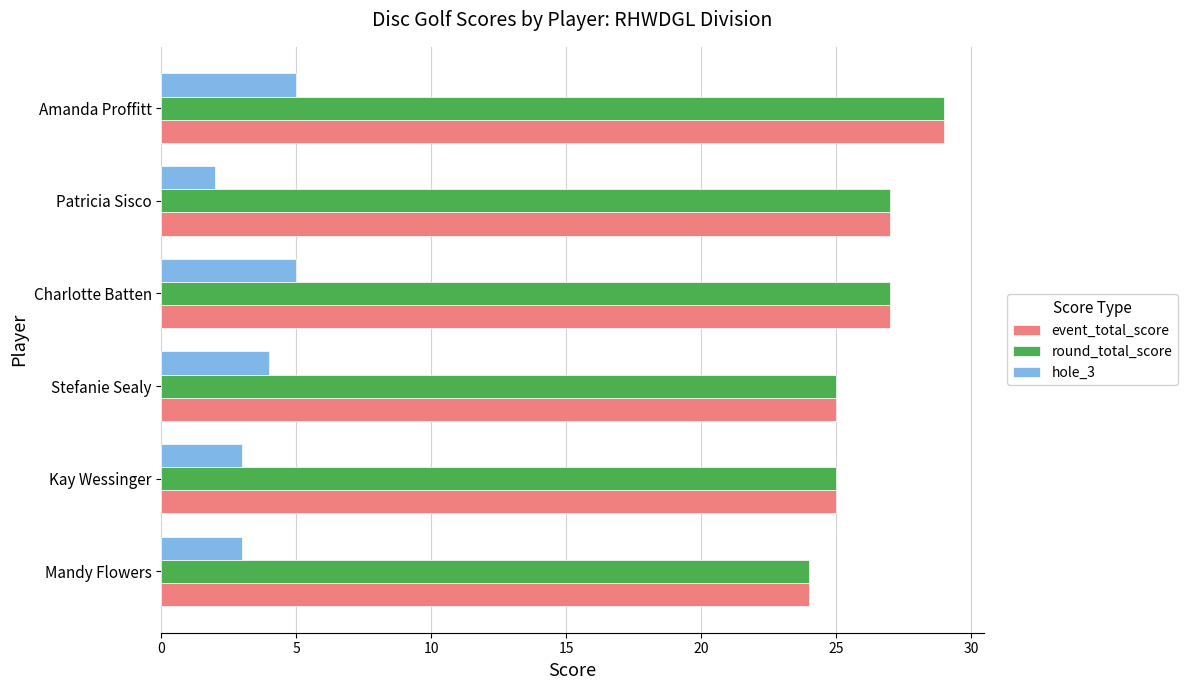

The round_total_score series shows 27 at Patricia Sisco. True or false?

True